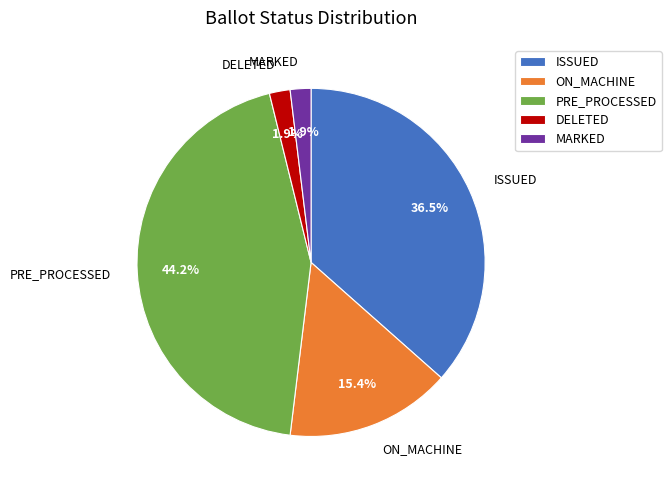

Is ISSUED the majority of the pie?

No